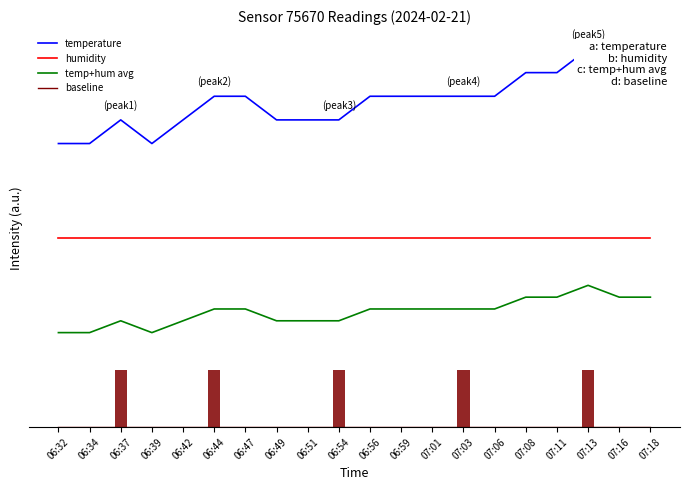

What is the spread (max minus min) of values at 06:34?

3.0